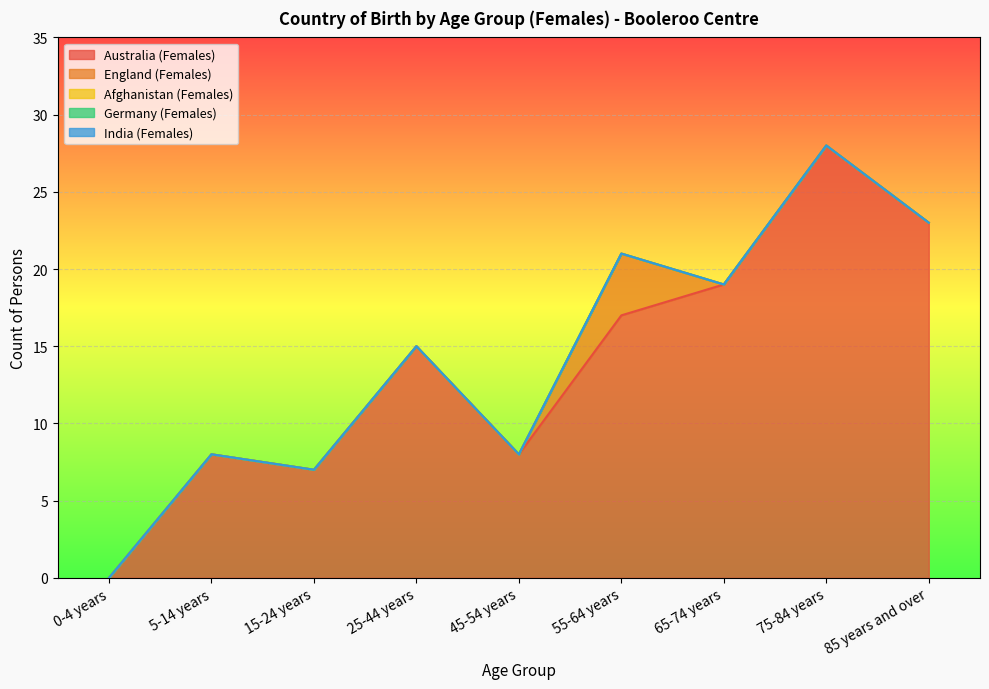

Reading left to right, extract all data points from this chart.

Australia (Females): 0-4 years=0	5-14 years=8	15-24 years=7	25-44 years=15	45-54 years=8	55-64 years=17	65-74 years=19	75-84 years=28	85 years and over=23
England (Females): 0-4 years=0	5-14 years=0	15-24 years=0	25-44 years=0	45-54 years=0	55-64 years=4	65-74 years=0	75-84 years=0	85 years and over=0
Afghanistan (Females): 0-4 years=0	5-14 years=0	15-24 years=0	25-44 years=0	45-54 years=0	55-64 years=0	65-74 years=0	75-84 years=0	85 years and over=0
Germany (Females): 0-4 years=0	5-14 years=0	15-24 years=0	25-44 years=0	45-54 years=0	55-64 years=0	65-74 years=0	75-84 years=0	85 years and over=0
India (Females): 0-4 years=0	5-14 years=0	15-24 years=0	25-44 years=0	45-54 years=0	55-64 years=0	65-74 years=0	75-84 years=0	85 years and over=0